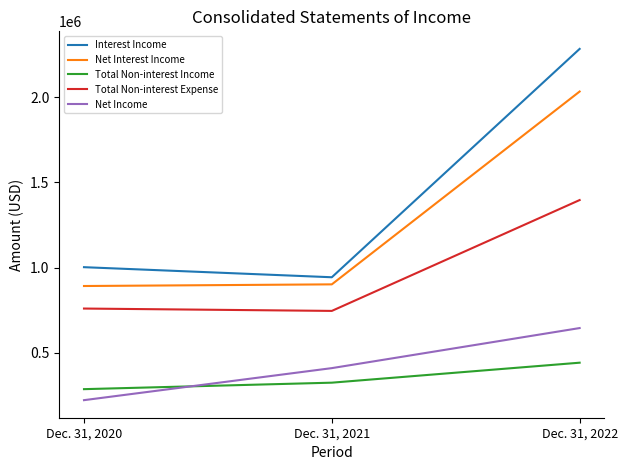

What is the difference between the maximum and minimum values in the Net Interest Income series?

1142893